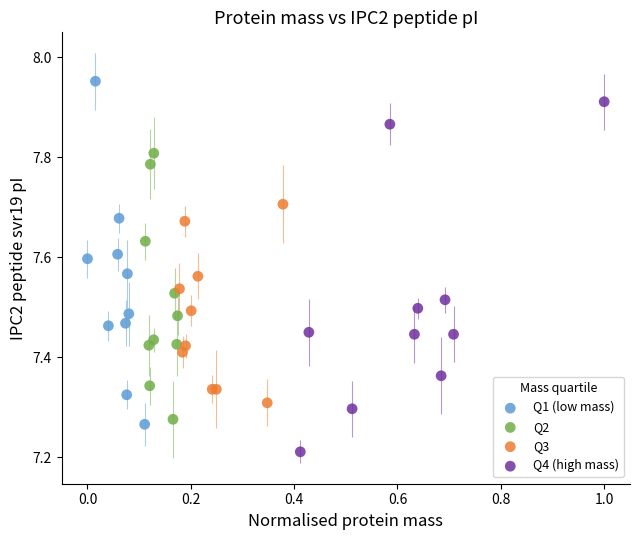

Which series reaches the minimum Y coordinate?

Q4 (high mass)